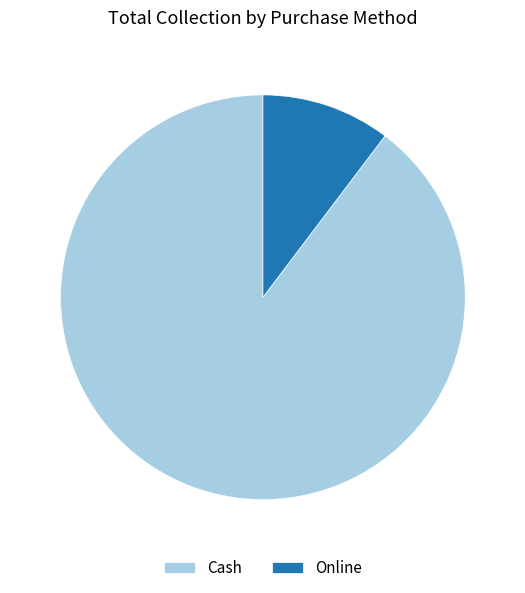

Do Cash and Online together represent more than half of the pie?

Yes